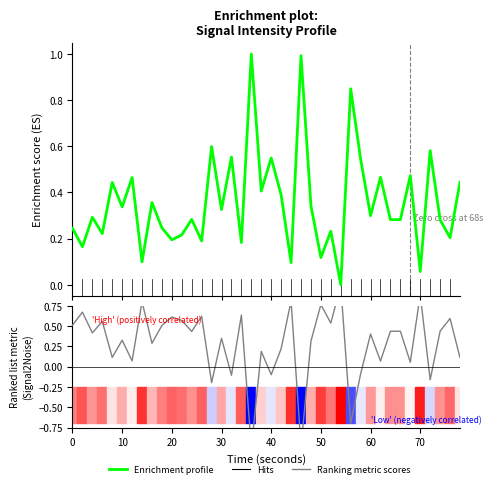

Read the Enrichment profile value at 60.

0.3